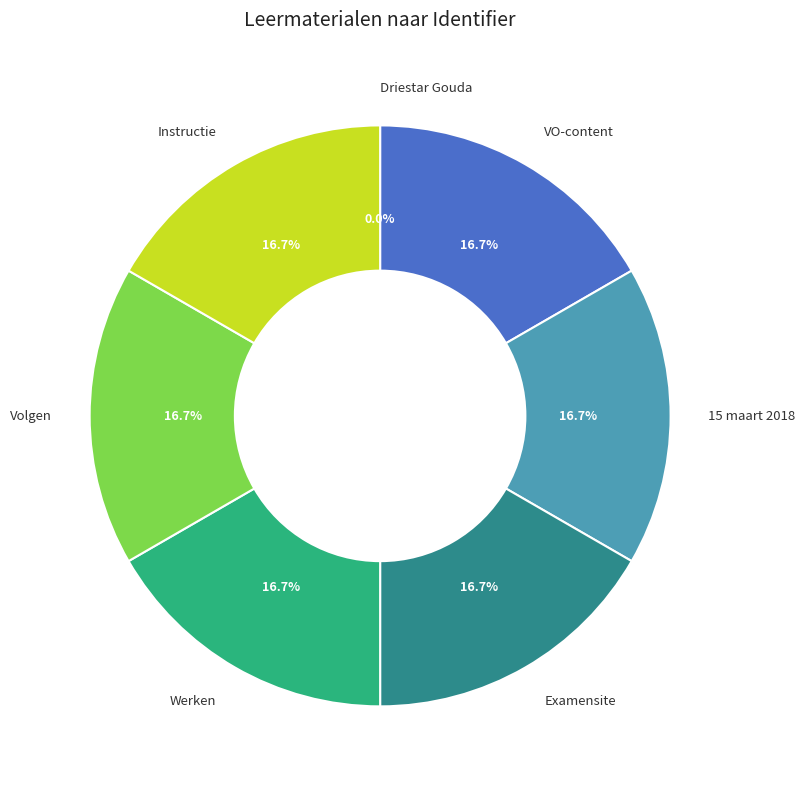

What percentage is NOT represented by 15 maart 2018?

83.3%